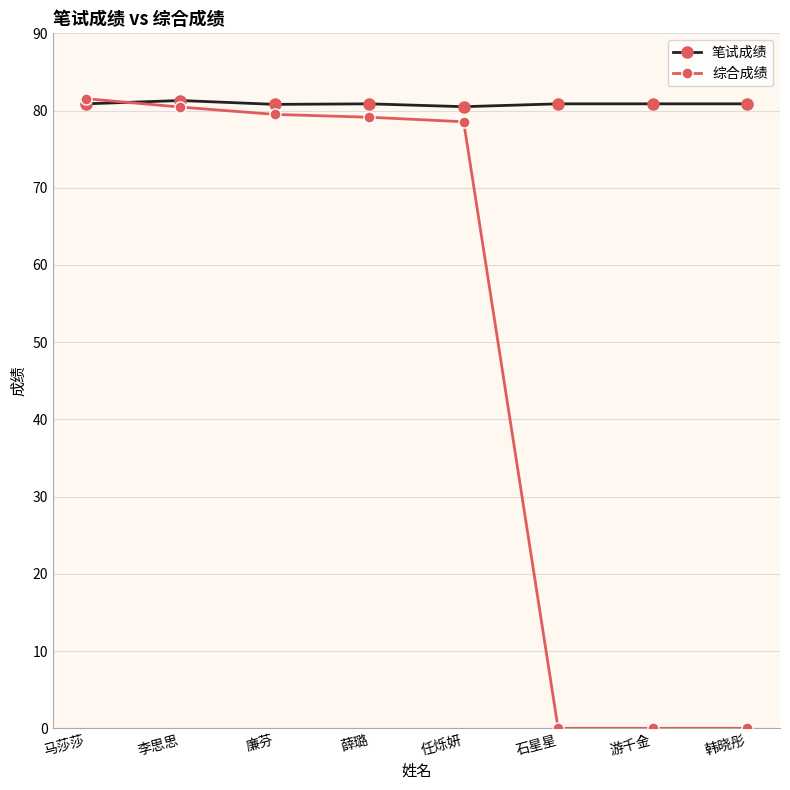

Is this an area chart (filled region under the line)?

No